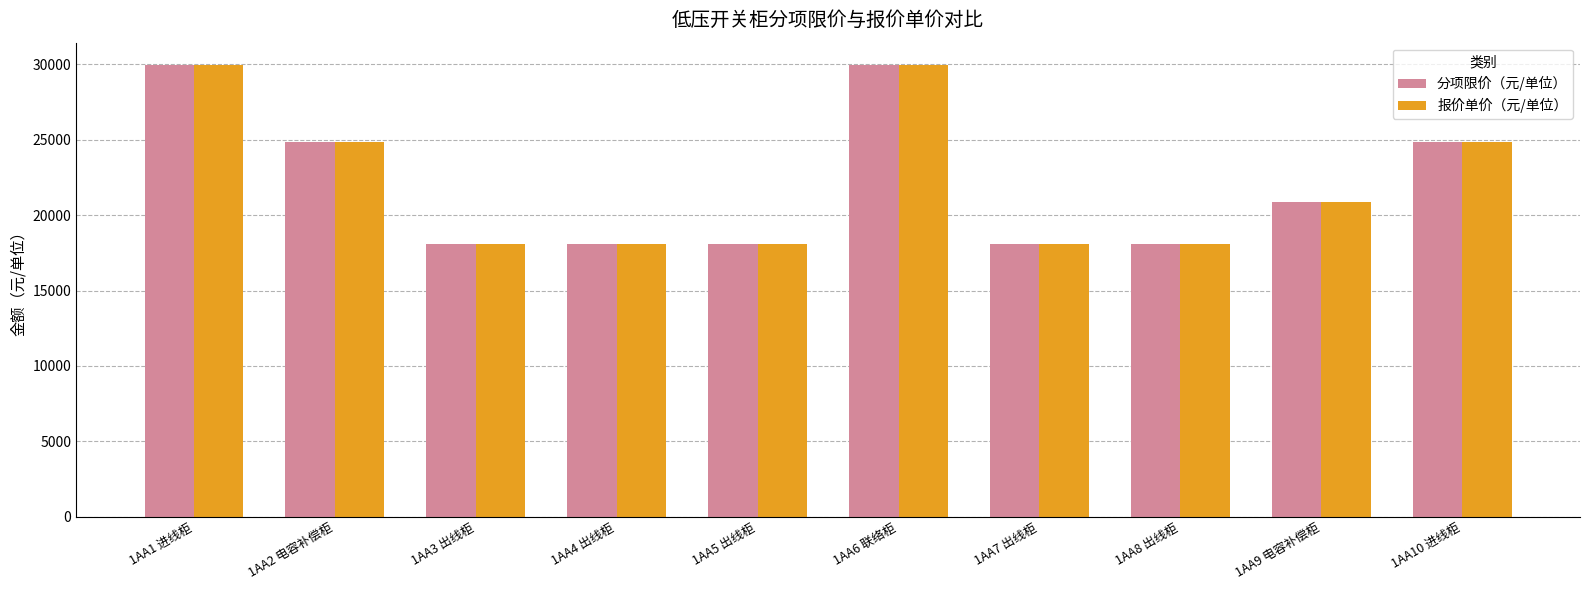

What is the sum of the 报价单价（元/单位） values at 1AA4 出线柜 and 1AA7 出线柜?

36160